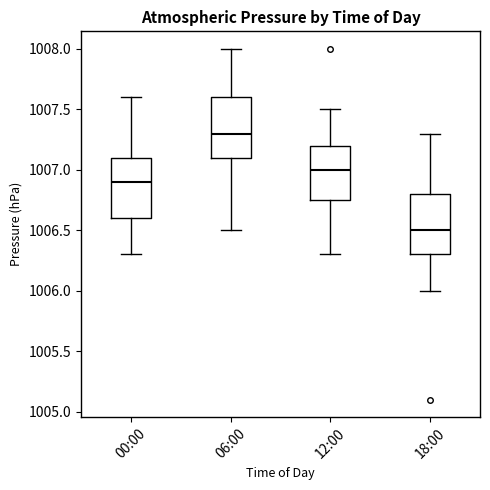

Where is the upper edge of the box for 00:00 on the y-axis? The values are not printed on the chart, so give them approximately, as read against the axis.

1007.10